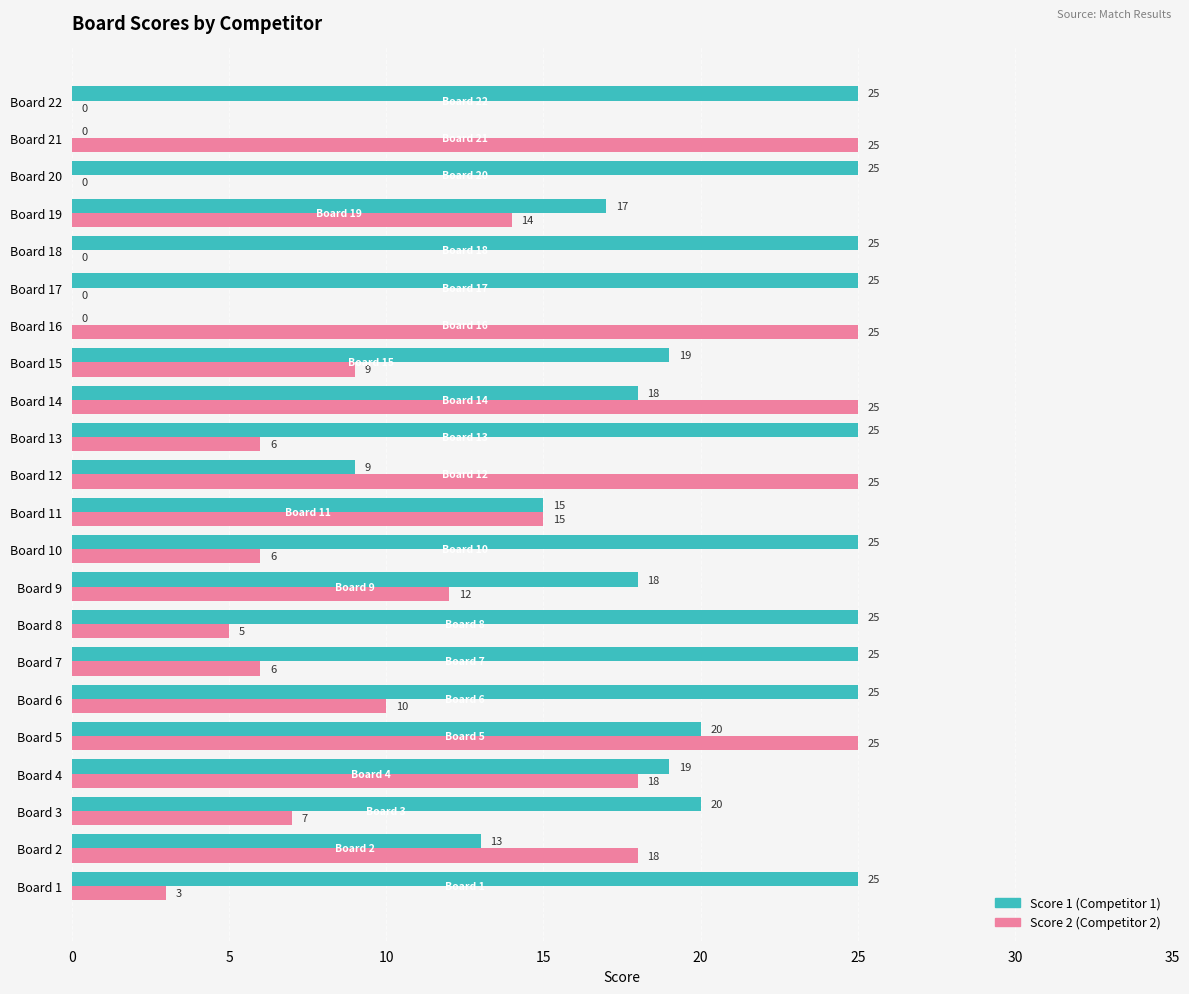

At which category is the sum across all series the highest?

Board 5